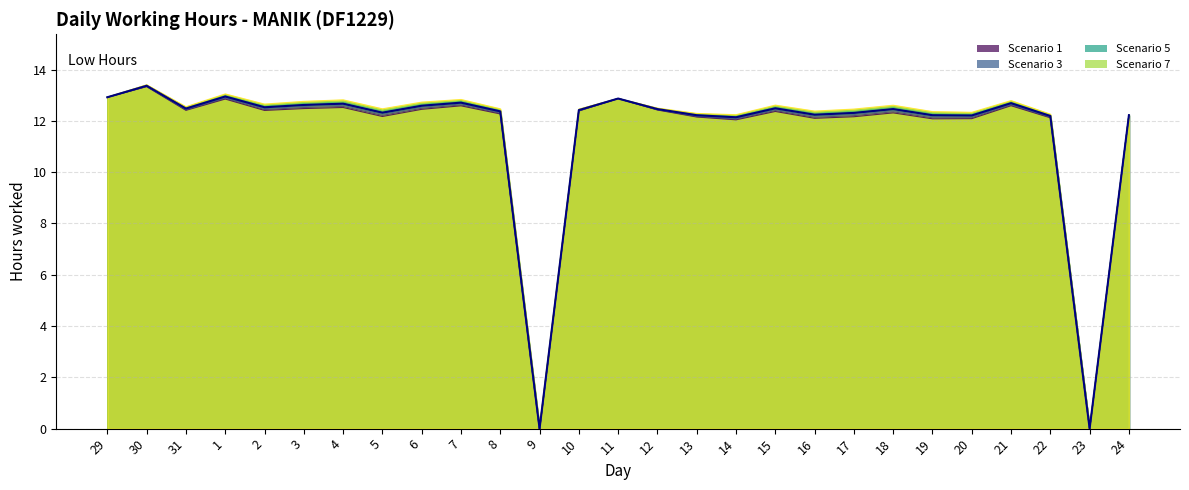

Which category has the lowest value across all series?

9